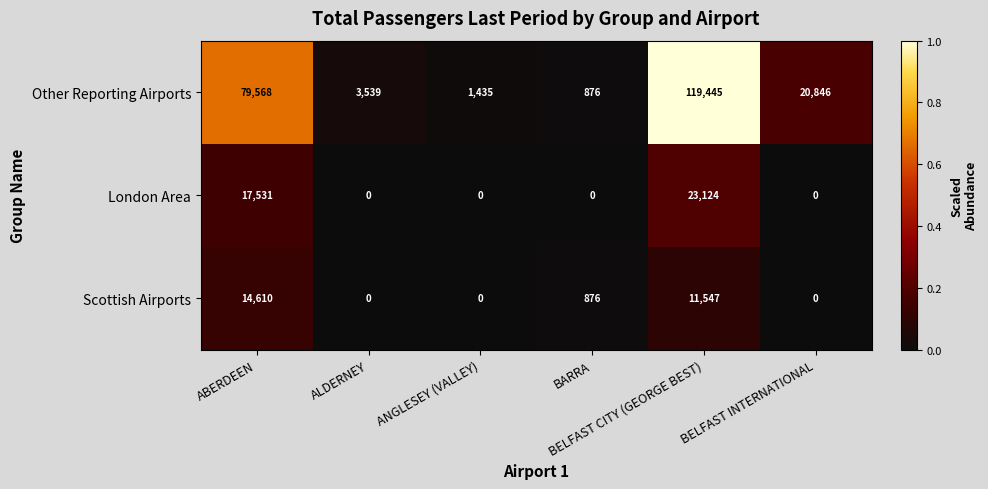

Which series has the widest spread of values?

Other Reporting Airports